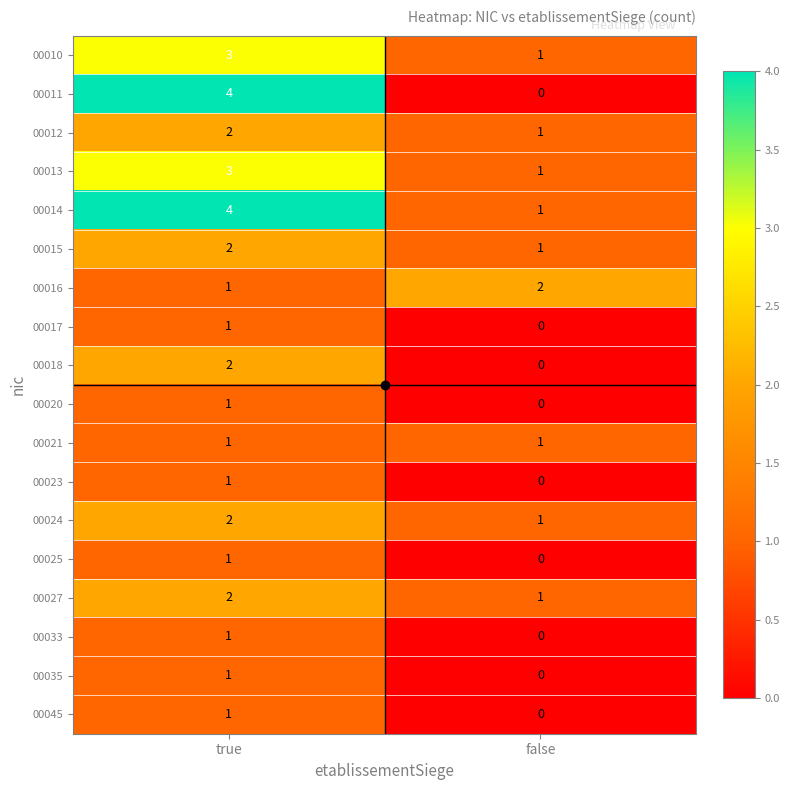

Is it true that 00020 equals 2 at true?

False